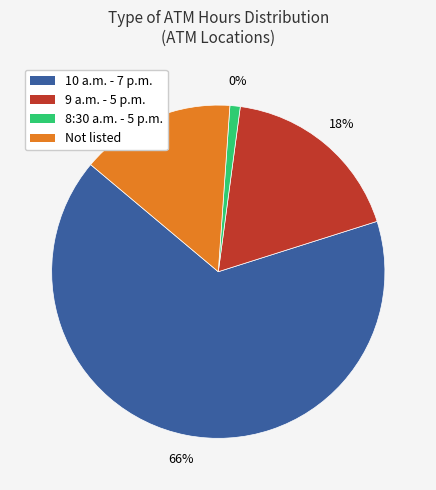

To the nearest percent, what portion does 10 a.m. - 7 p.m. represent?

66%